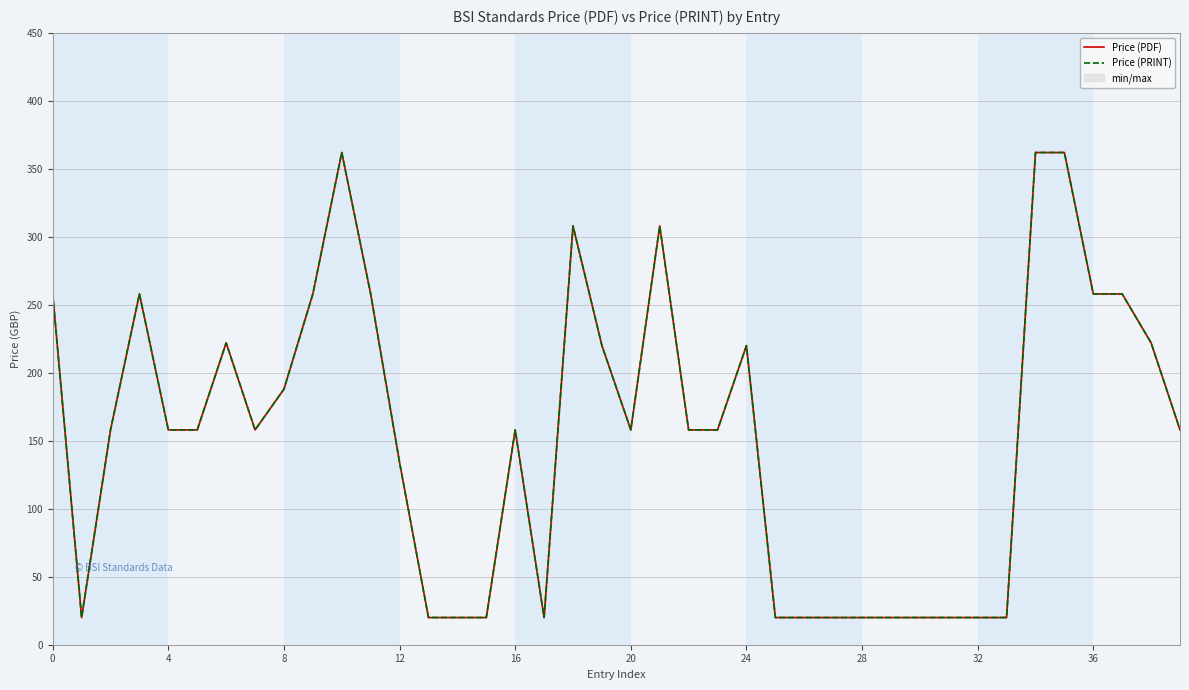

Which series has the widest spread of values?

Price (PDF)